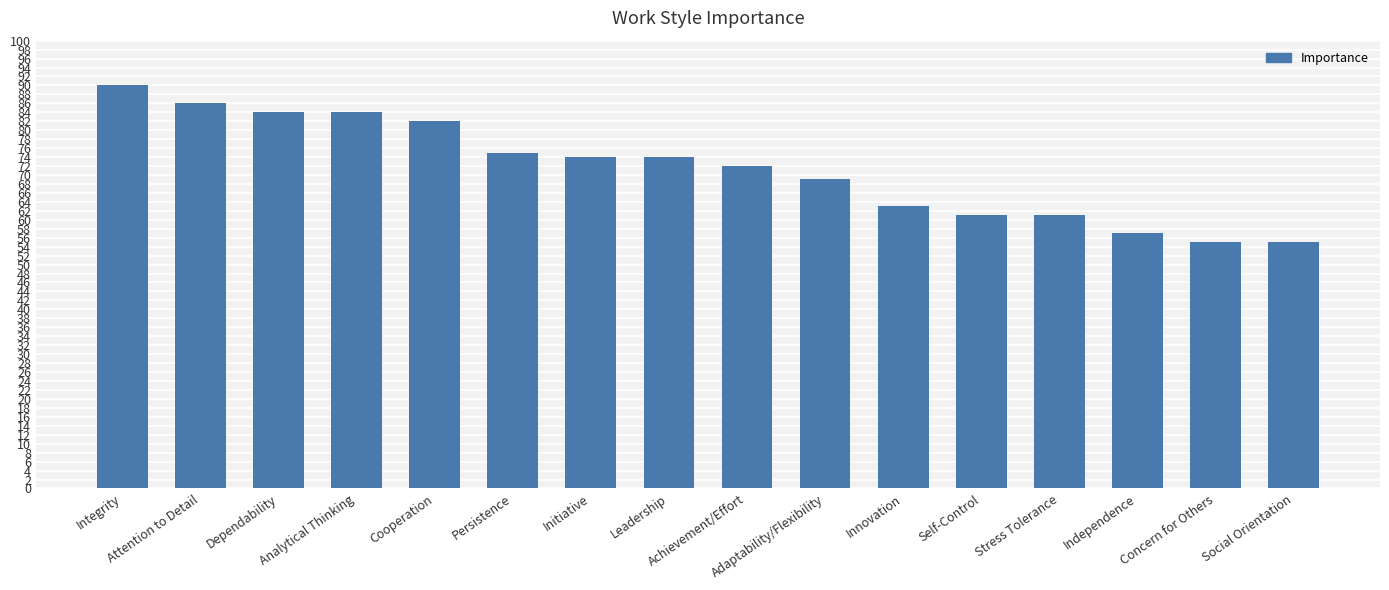

What is the greatest value displayed?

90